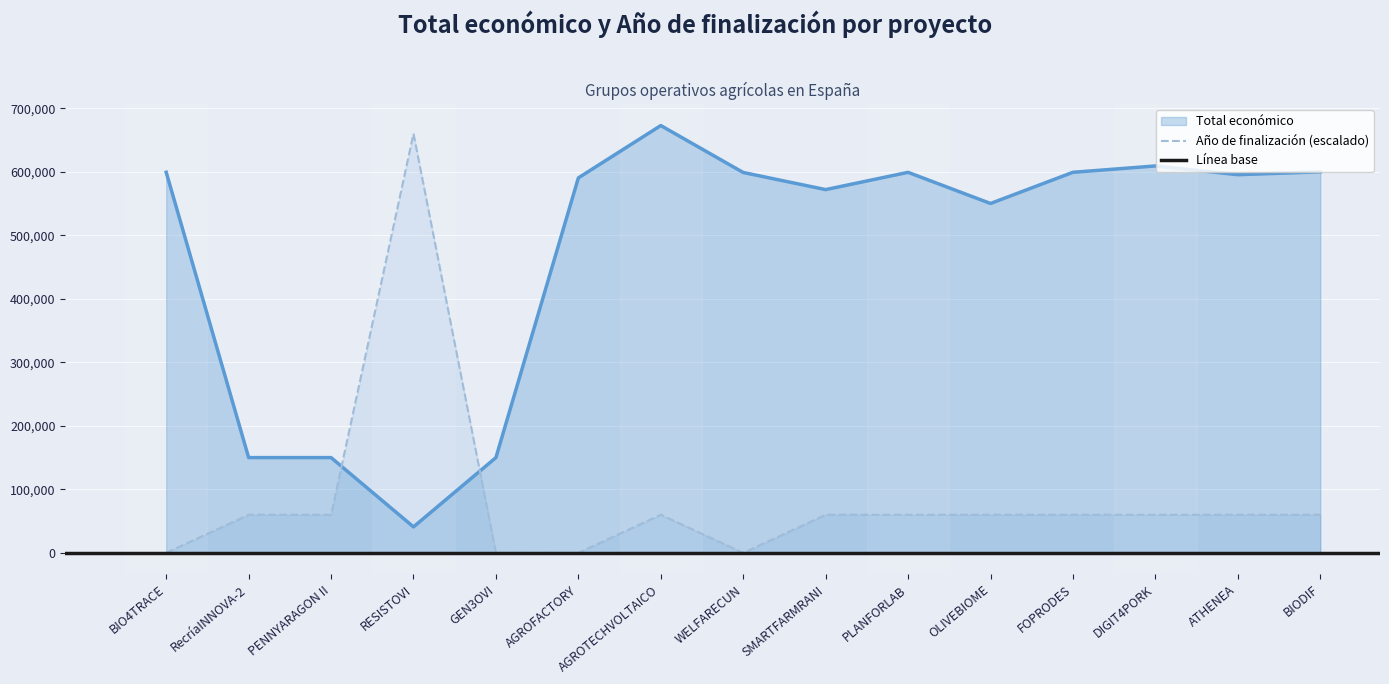

At OLIVEBIOME, list the series in order from largest to smallest.

Total económico, Año de finalización